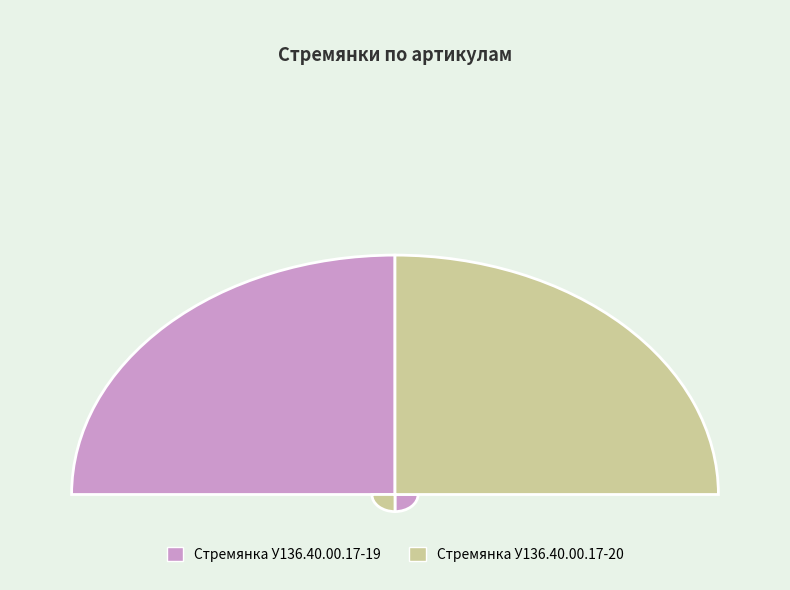

What is the majority slice?

Стремянка У136.40.00.17-20